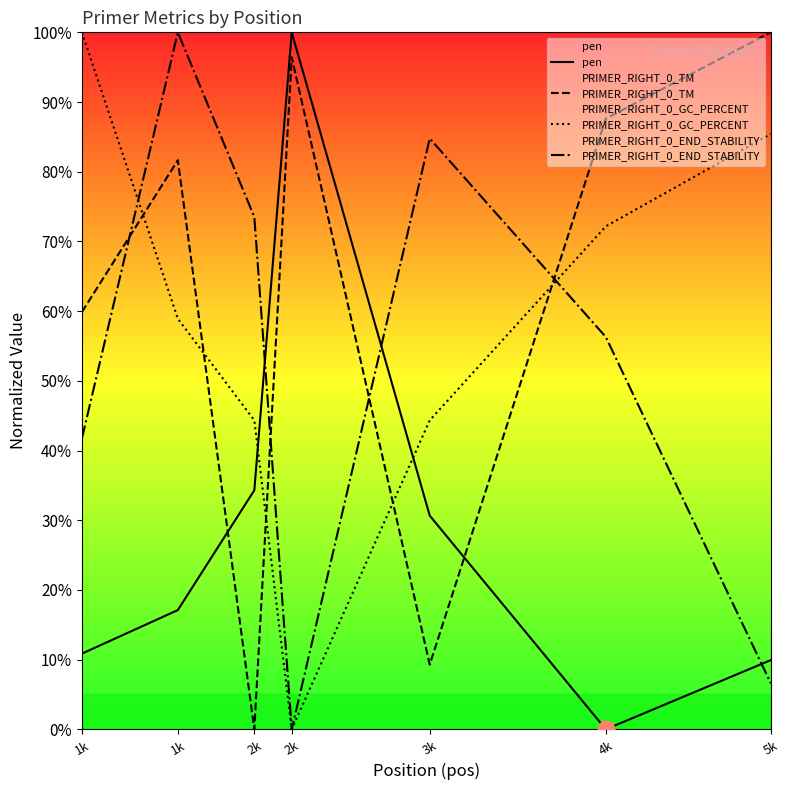

Which has a higher value, 2k or 2k?

2k